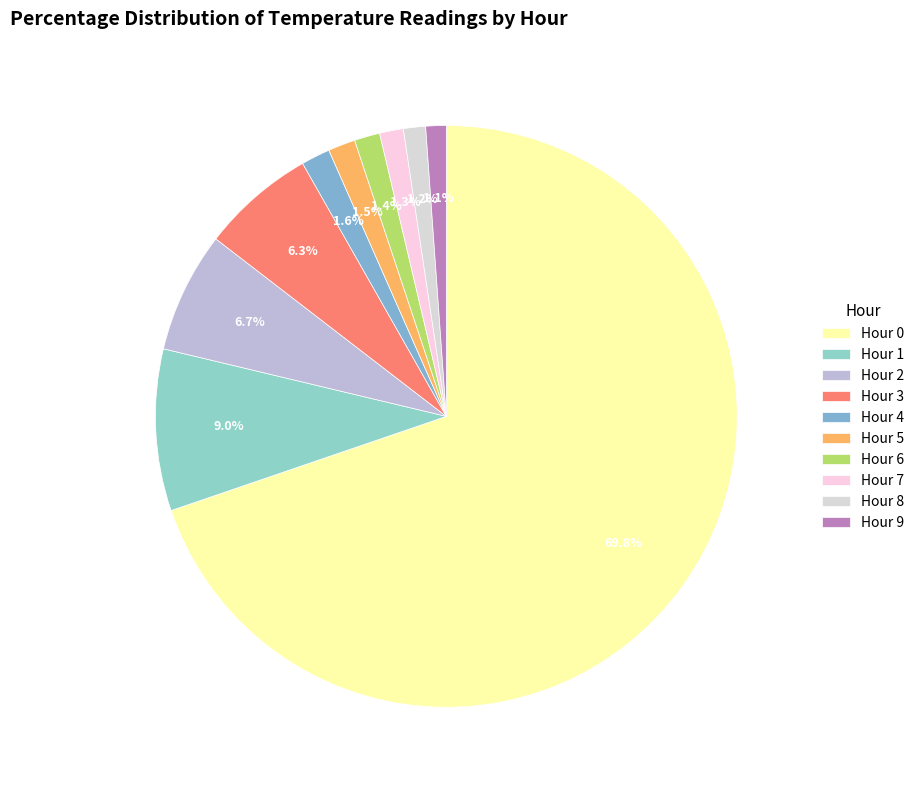

What percentage is the Hour 7 slice, to the nearest percent?

1%